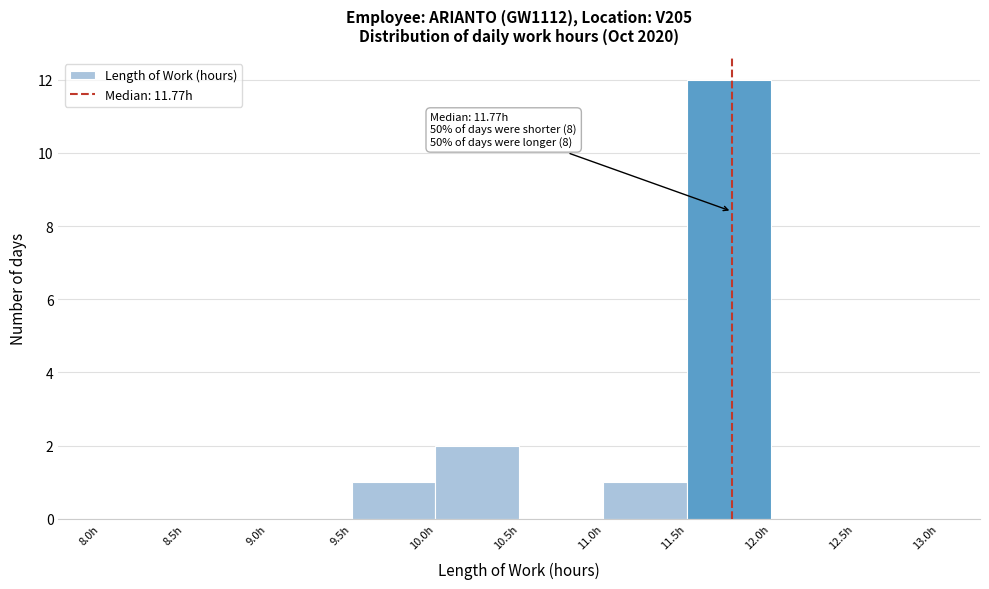

Over which range of the x-axis is the bar tallest?

11.5 to 12.0